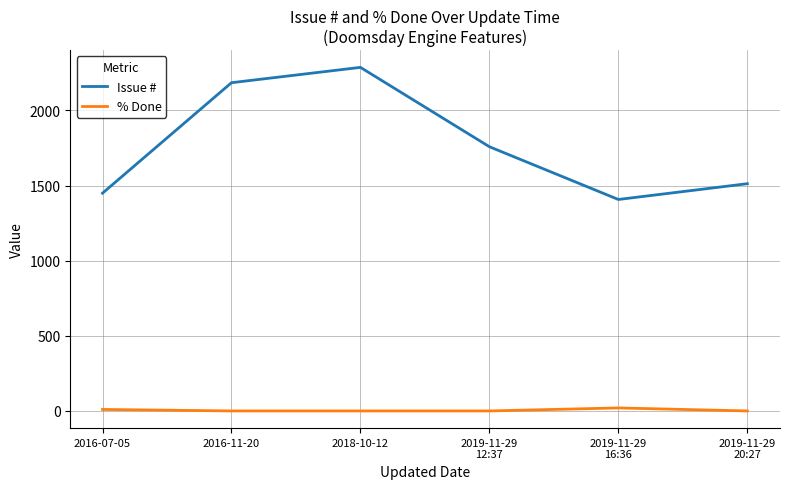

Rank the series by their maximum value, from lowest to highest.

% Done, Issue #